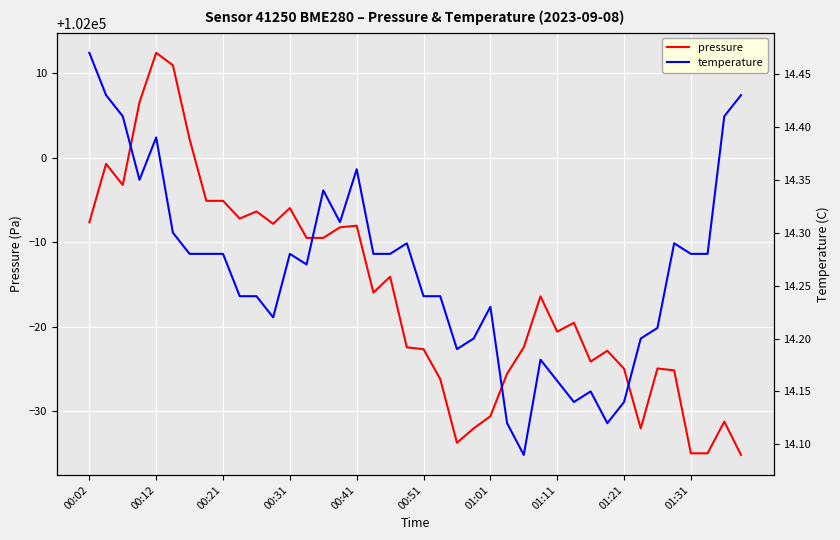

What is the minimum value shown in the chart?

14.1